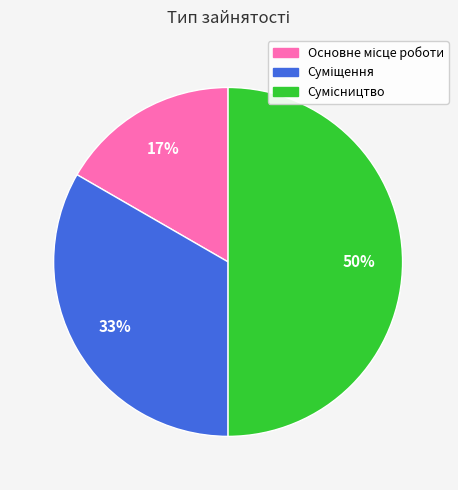

To the nearest percent, what is the average slice percentage?

33%